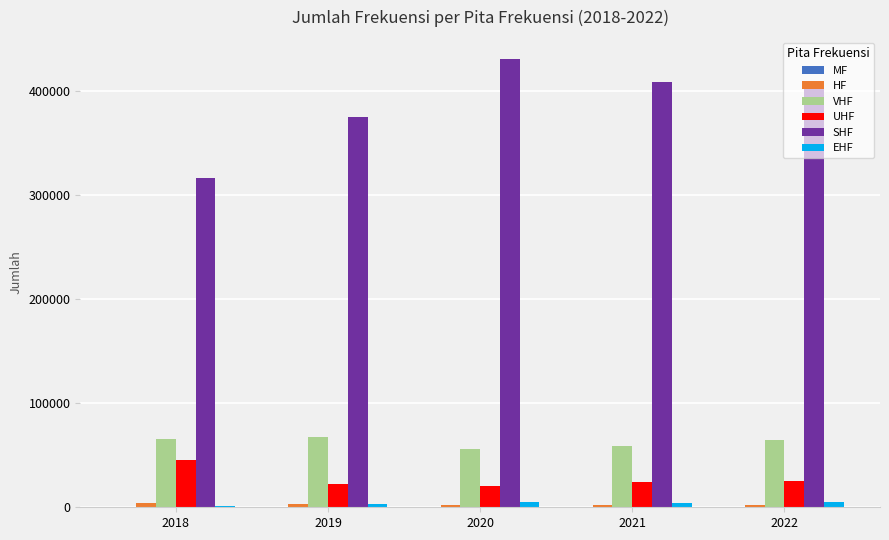

What is the greatest value displayed?

430019